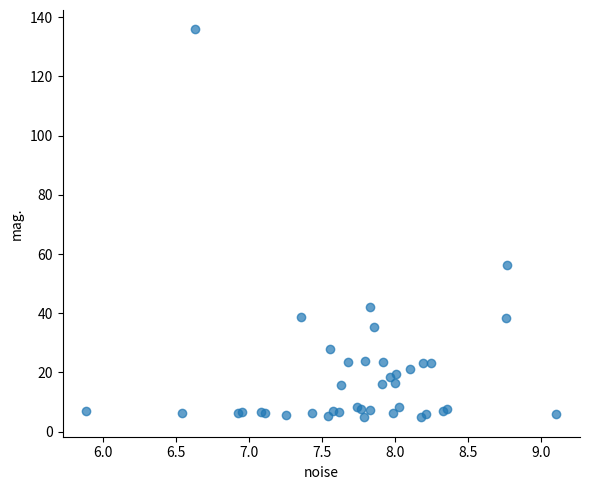

What Y value in the scatter plot is closest to 70?

56.2